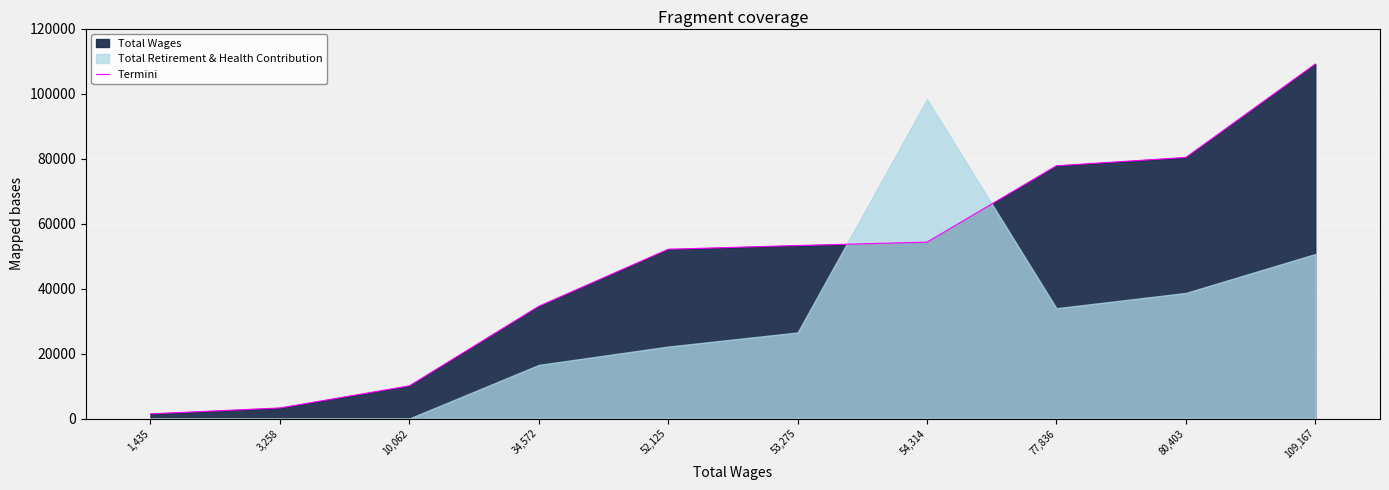

Rank the categories by value from highest to lowest.

109,167, 80,403, 77,836, 54,314, 53,275, 52,125, 34,572, 10,062, 3,258, 1,435